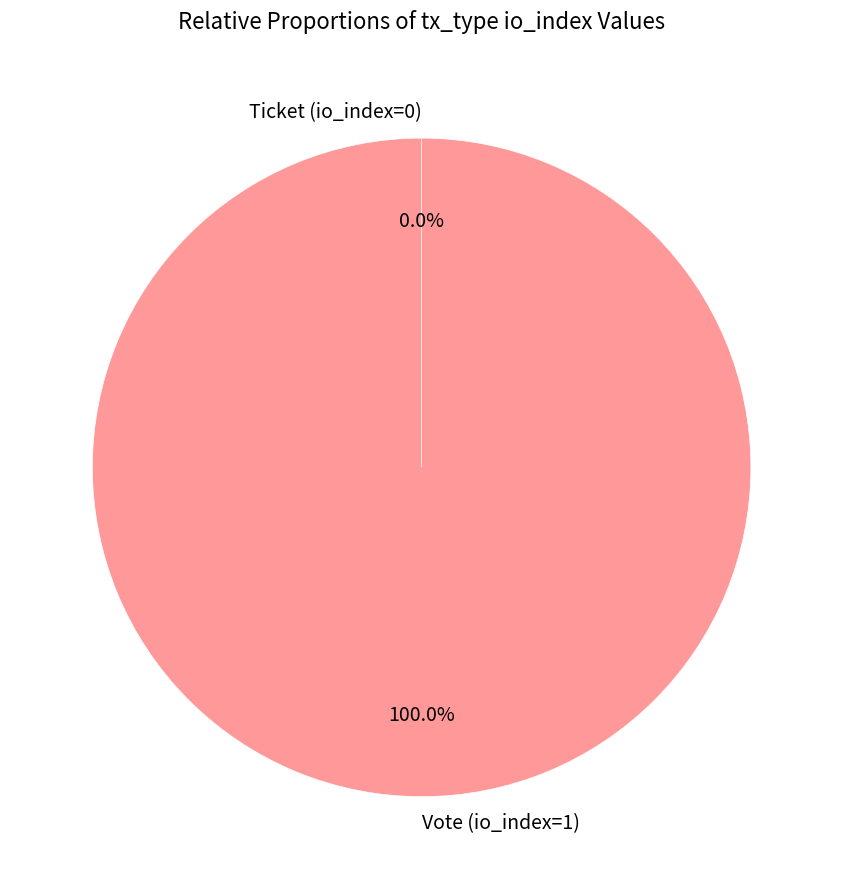

Which slice is the largest?

Vote (io_index=1)